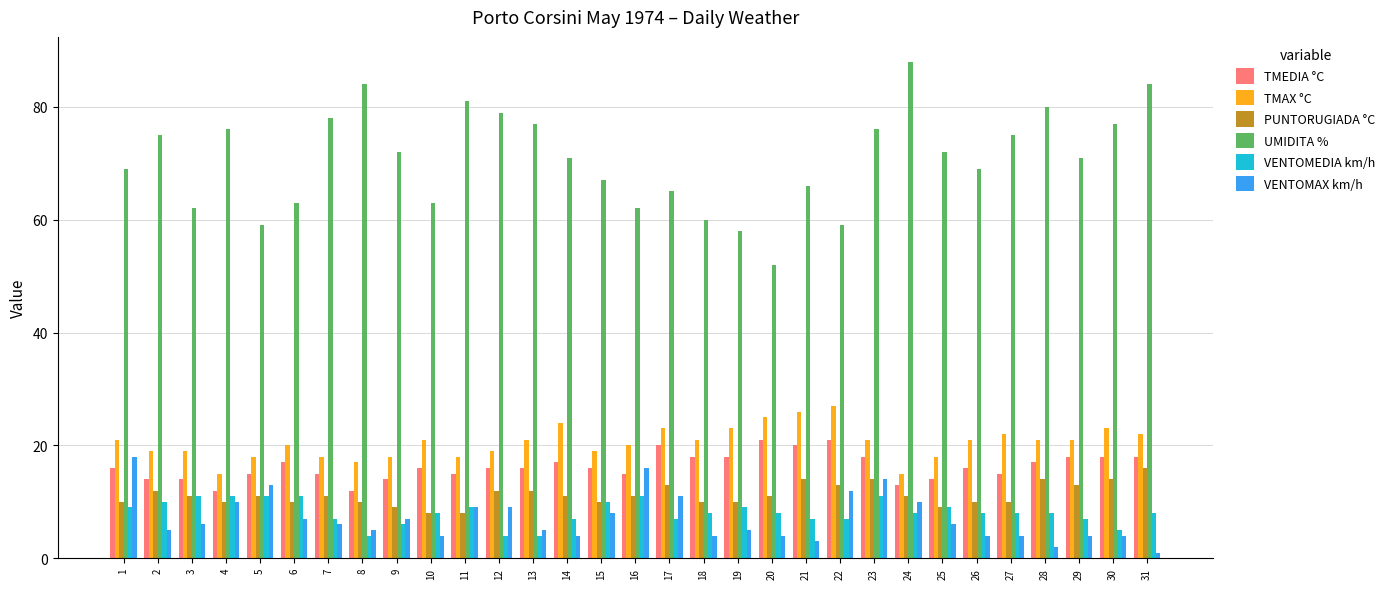

Count the number of data series in this chart.

6